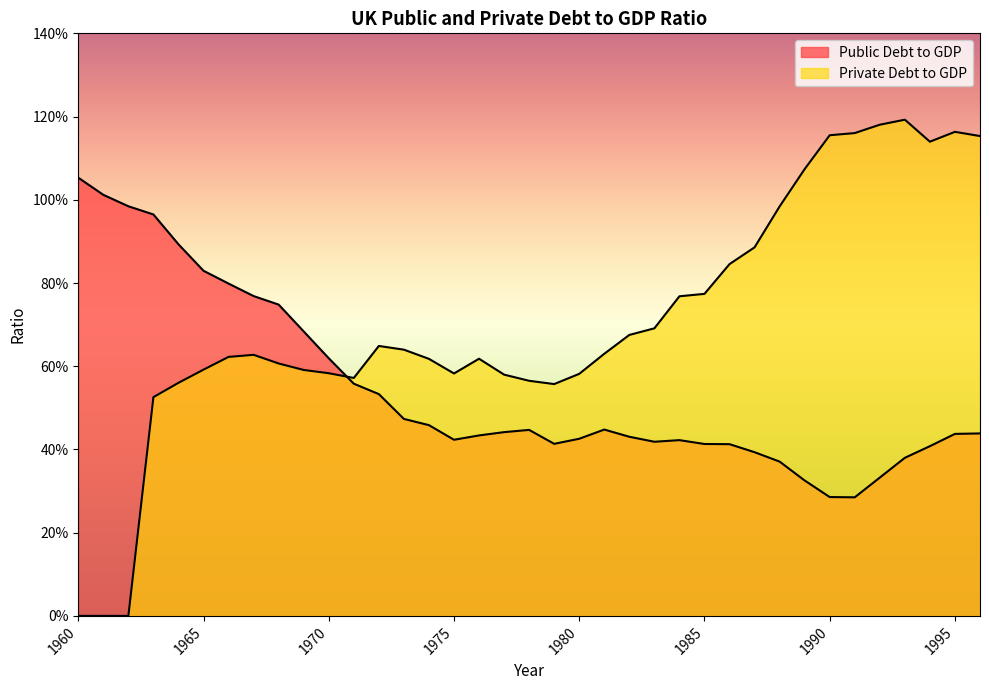

Is it true that Private Debt to GDP equals 0.4 at 1968?

False